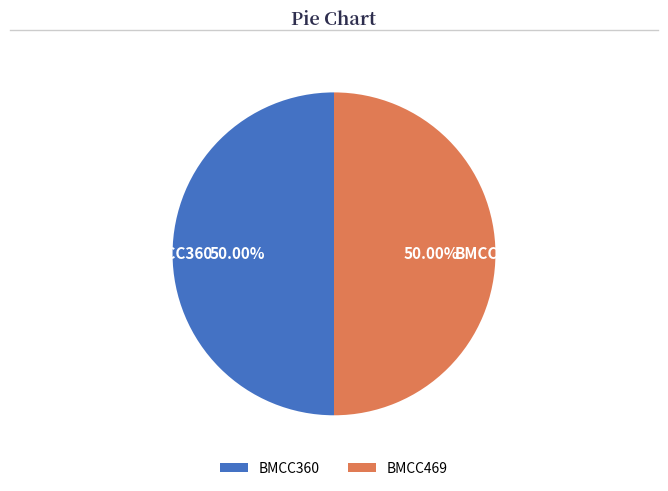

How many segments does this pie chart have?

2